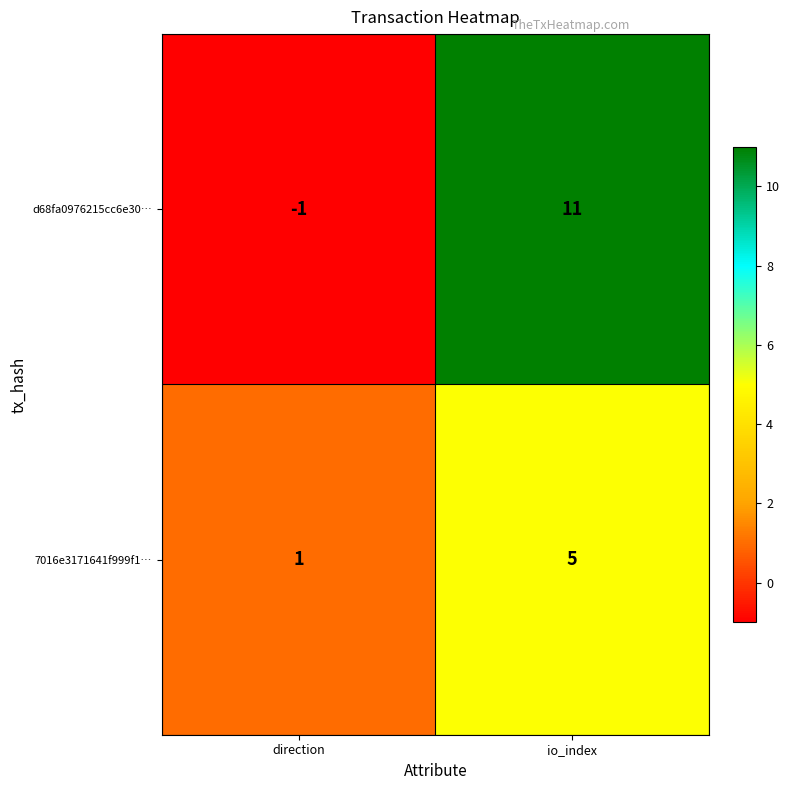

At which label is 7016e3171641f999f1… closest to 3?

direction